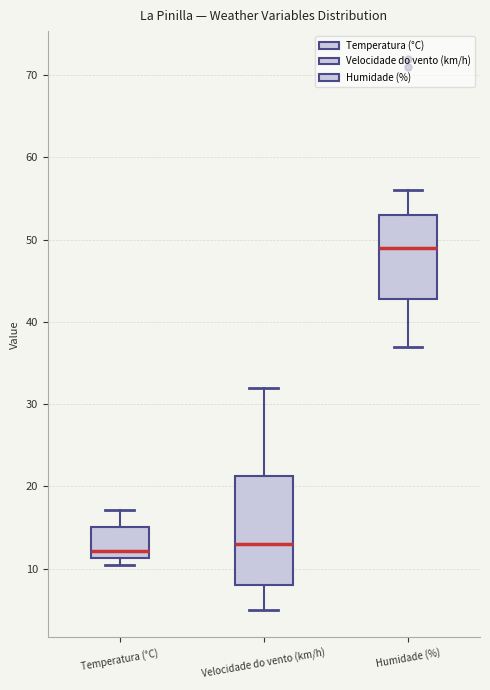

Where does the lower whisker of the box for Velocidade do vento (km/h) end on the y-axis? The values are not printed on the chart, so give them approximately, as read against the axis.

5